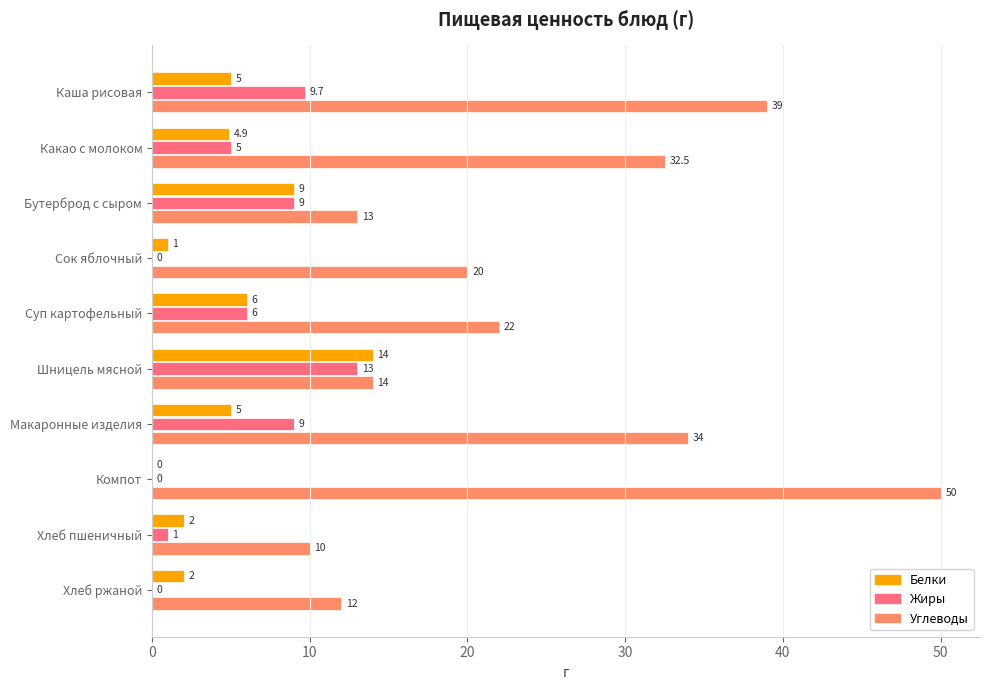

How many series are shown in this chart?

3